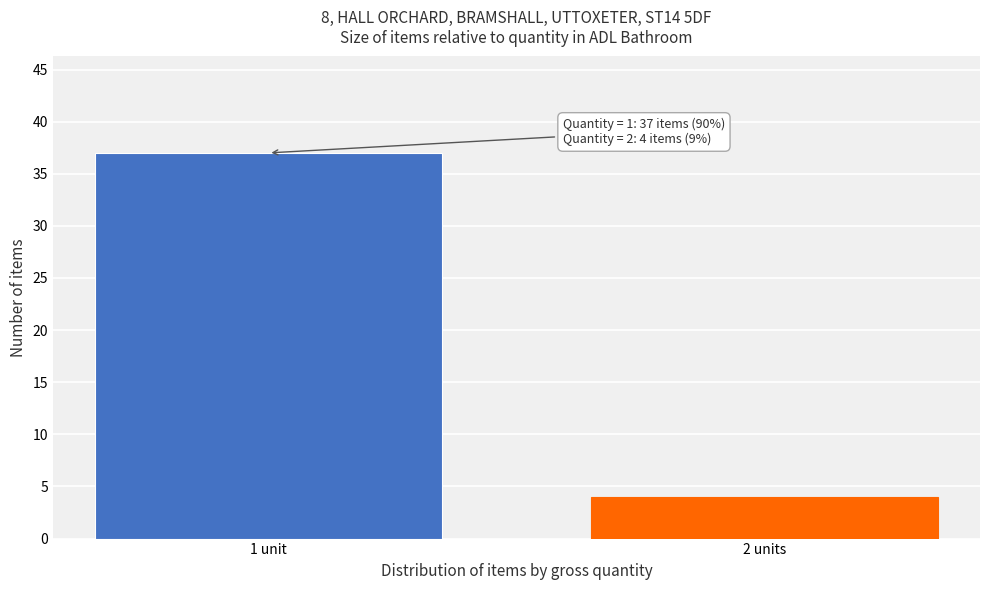

Reading left to right, what are all the values shown in this chart?

37	4